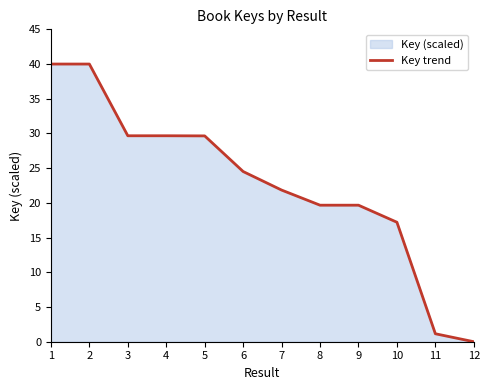

Reading left to right, what are all the values shown in this chart?

40.0	40.0	29.7	29.7	29.7	24.5	21.8	19.7	19.7	17.2	1.1	0.0